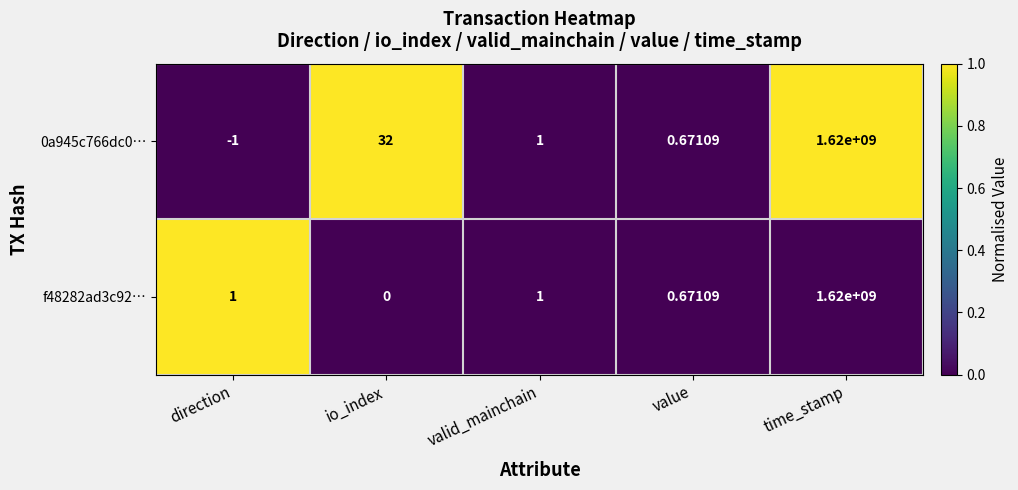

Which category has the lowest value in the 0a945c766dc0… series?

direction